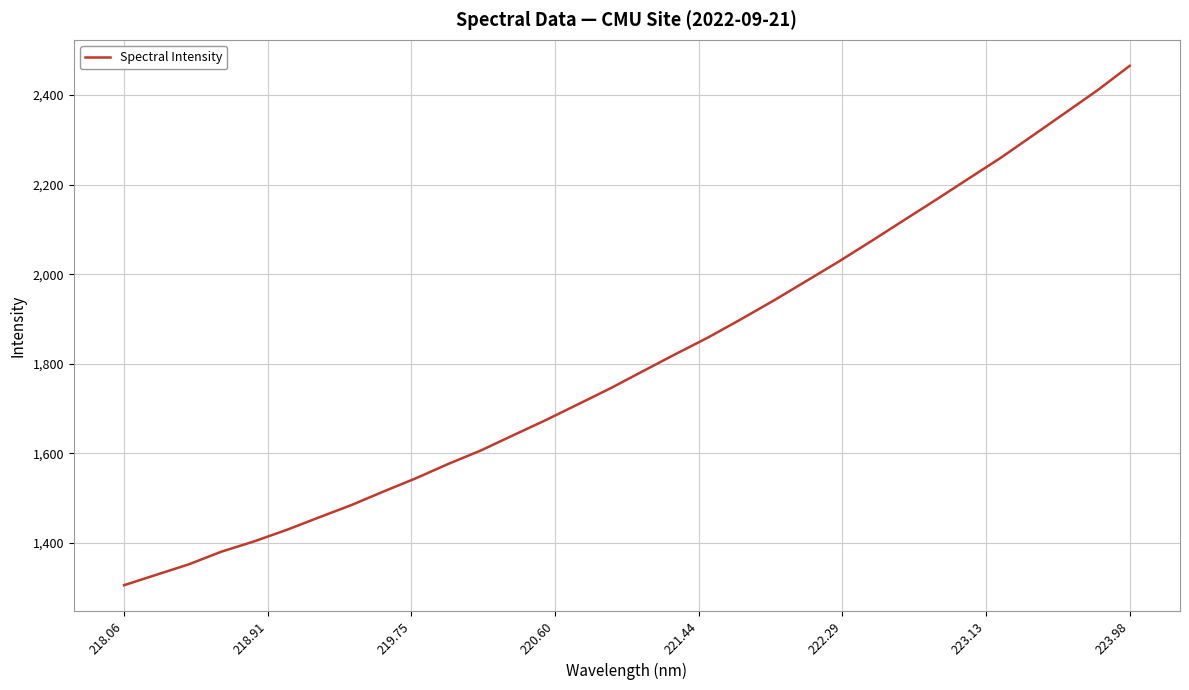

What is the difference between the maximum and minimum values?

1159.5